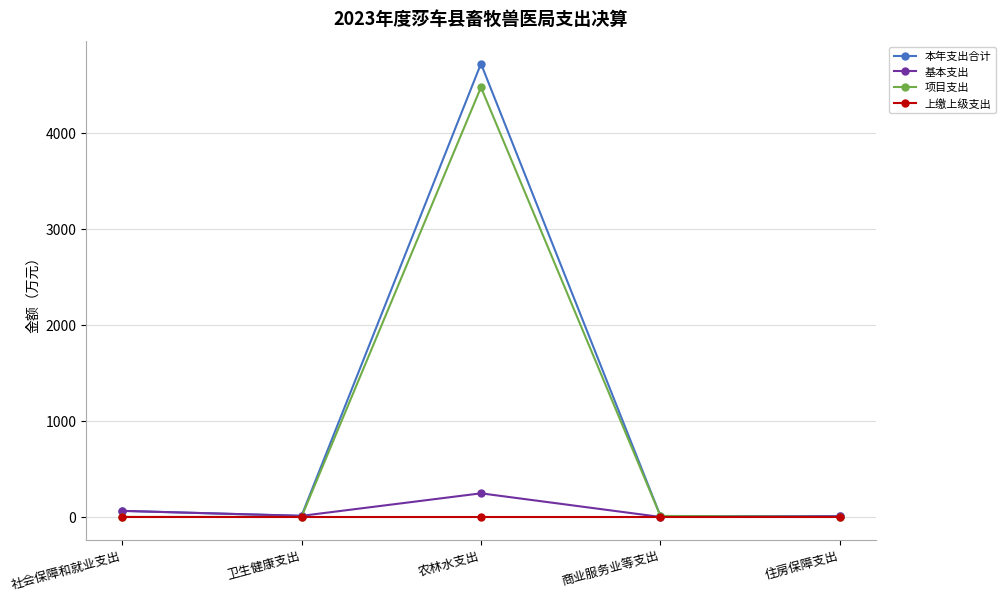

At which category does 本年支出合计 reach its first local peak?

农林水支出